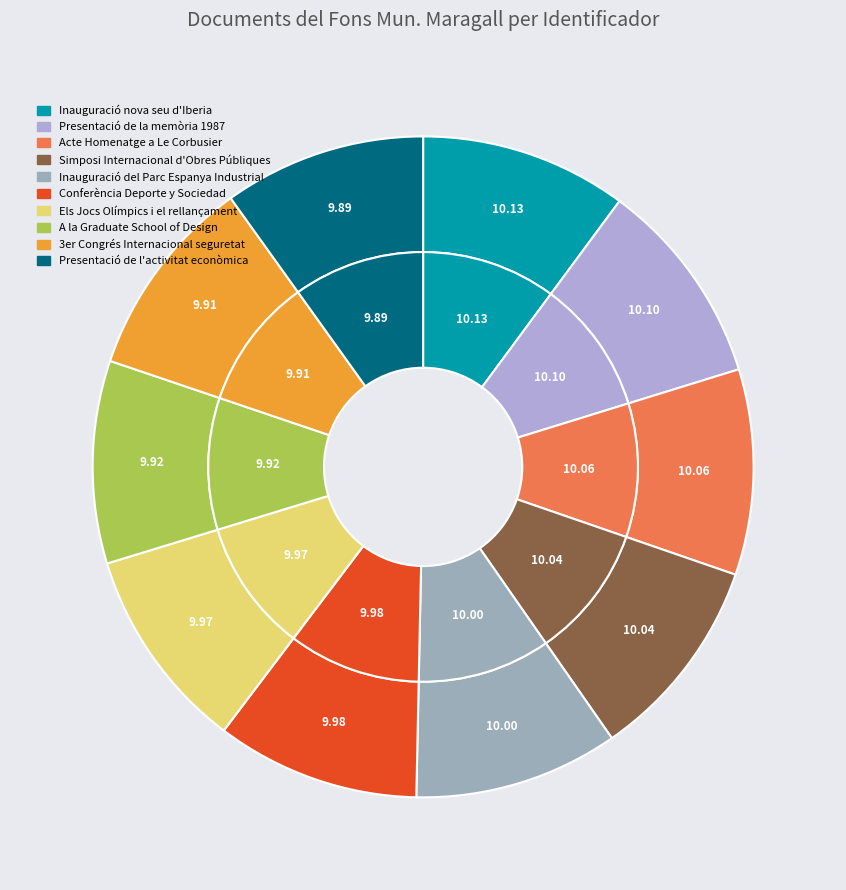

The Presentació de l'activitat econòmica slice represents 1% of the pie. True or false?

False